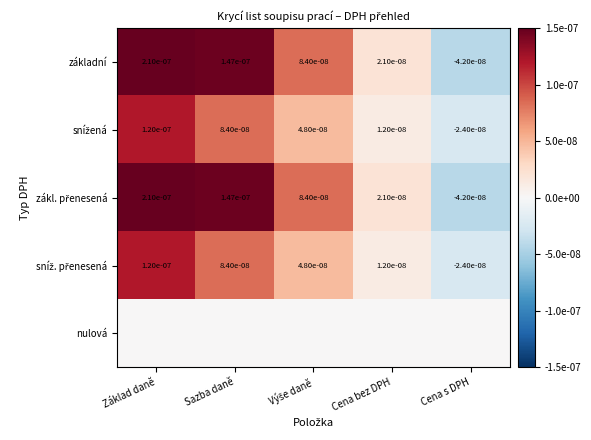

How many data points does each series have?

5